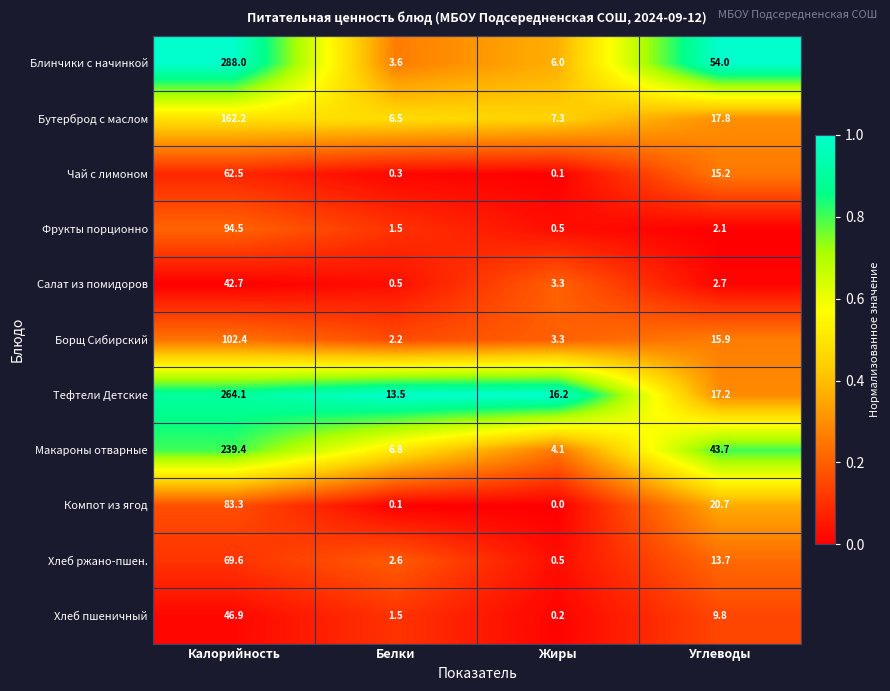

True or false: Чай с лимоном has a value of 62.5 at Калорийность.

True